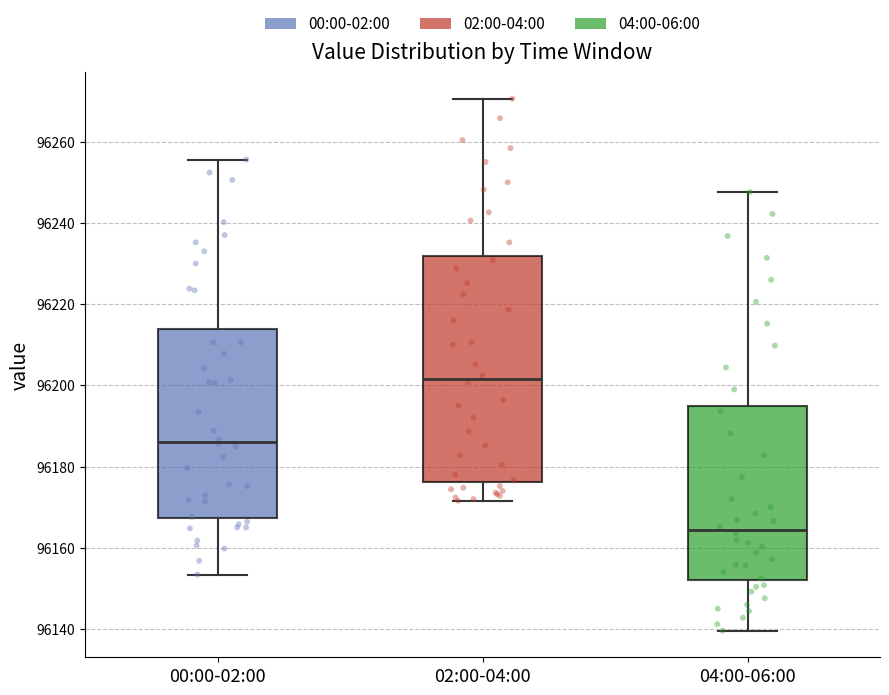

Reading left to right, read every box against the y-axis: the position of its median line, the range the box covers, and the ends of its whiskers. The values are not printed on the chart, so give them approximately, as read against the axis.

00:00-02:00: median 96186, box 96168 to 96214, whiskers 96154 to 96256
02:00-04:00: median 96202, box 96176 to 96232, whiskers 96172 to 96270
04:00-06:00: median 96164, box 96152 to 96194, whiskers 96140 to 96248